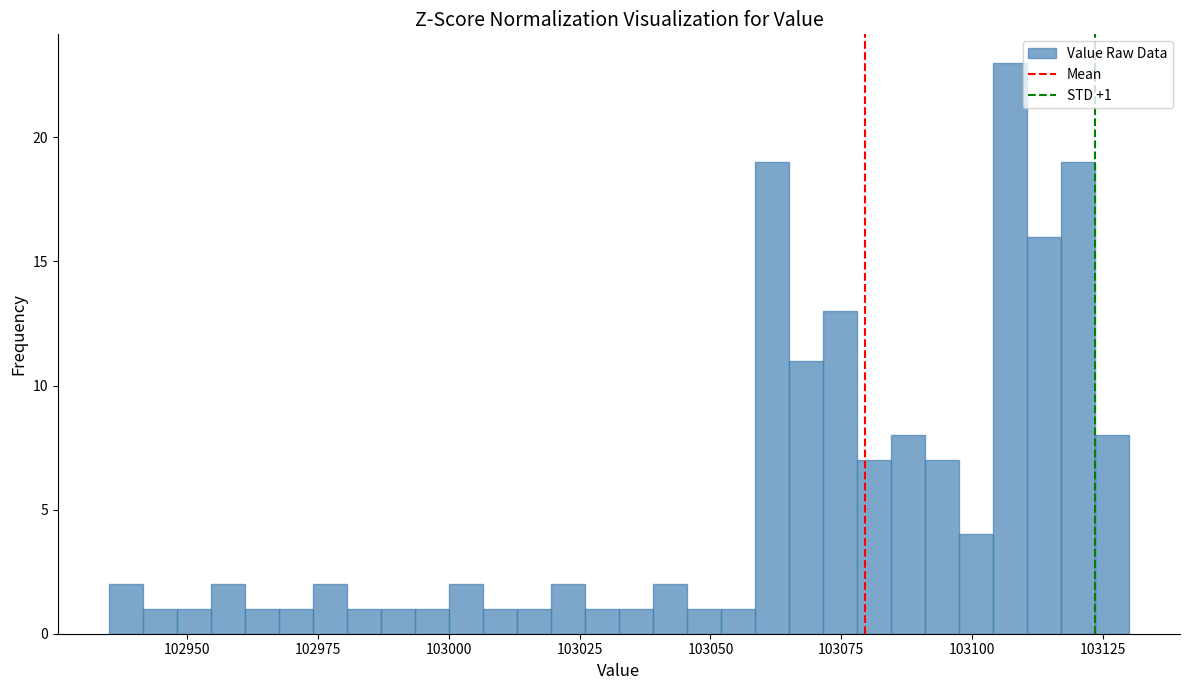

Read against the x-axis, roughly where is the centre of the tallest bar?

103105